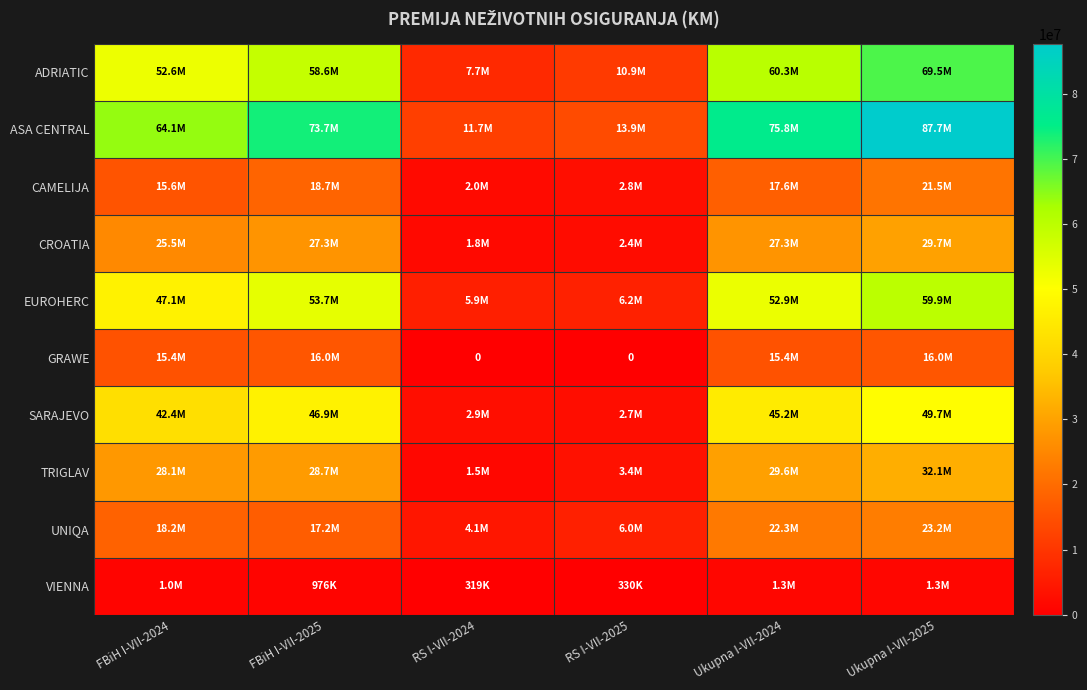

What is the difference between the UNIQA values at Ukupna I-VII-2024 and RS I-VII-2024?

18176157